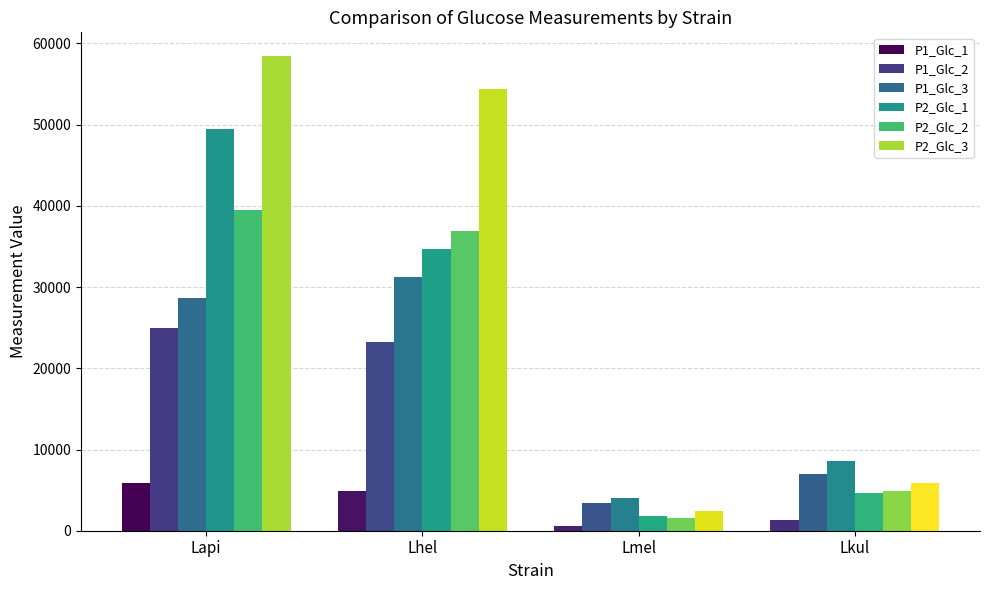

Reading left to right, transcribe all the data shown in this chart.

P1_Glc_1: 5817	4836	631	1354
P1_Glc_2: 24976	23264	3376	7027
P1_Glc_3: 28664	31283	3987	8553
P2_Glc_1: 49458	34638	1778	4593
P2_Glc_2: 39554	36876	1571	4835
P2_Glc_3: 58450	54381	2479	5840